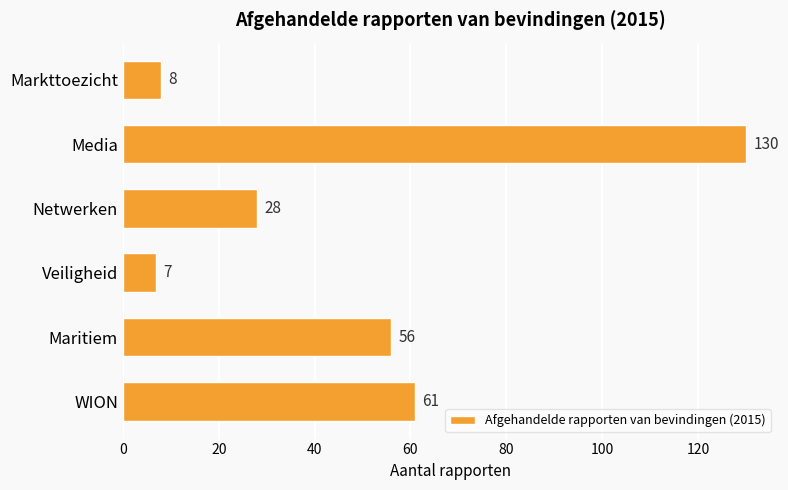

Reading bottom to top, what are all the values shown in this chart?

WION=61	Maritiem=56	Veiligheid=7	Netwerken=28	Media=130	Markttoezicht=8